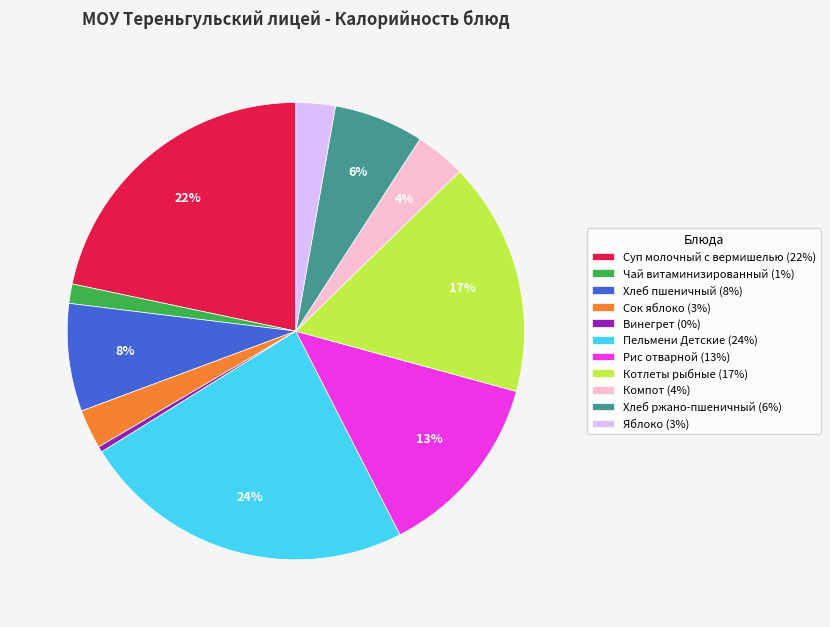

How many segments does this pie chart have?

11